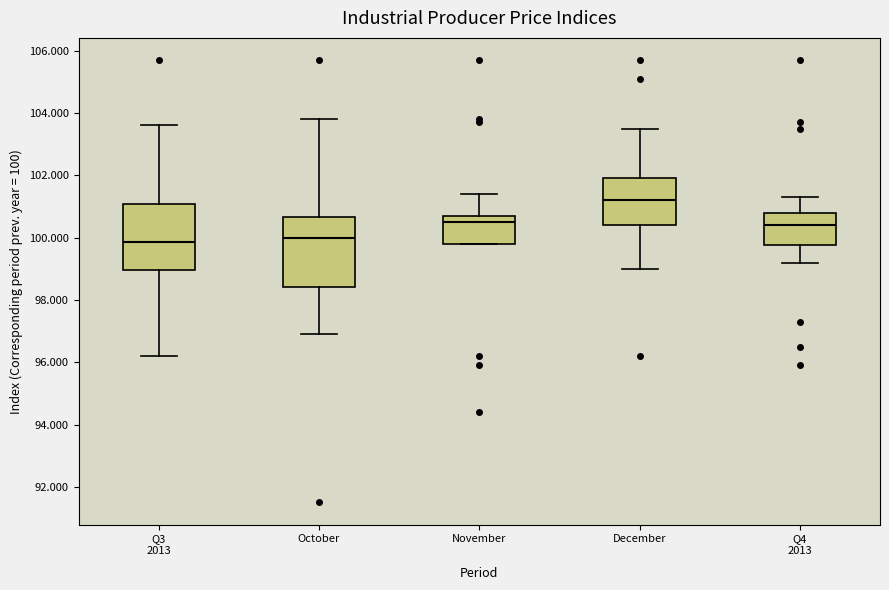

Where does the median line of the box for October sit on the y-axis? The values are not printed on the chart, so give them approximately, as read against the axis.

100.0